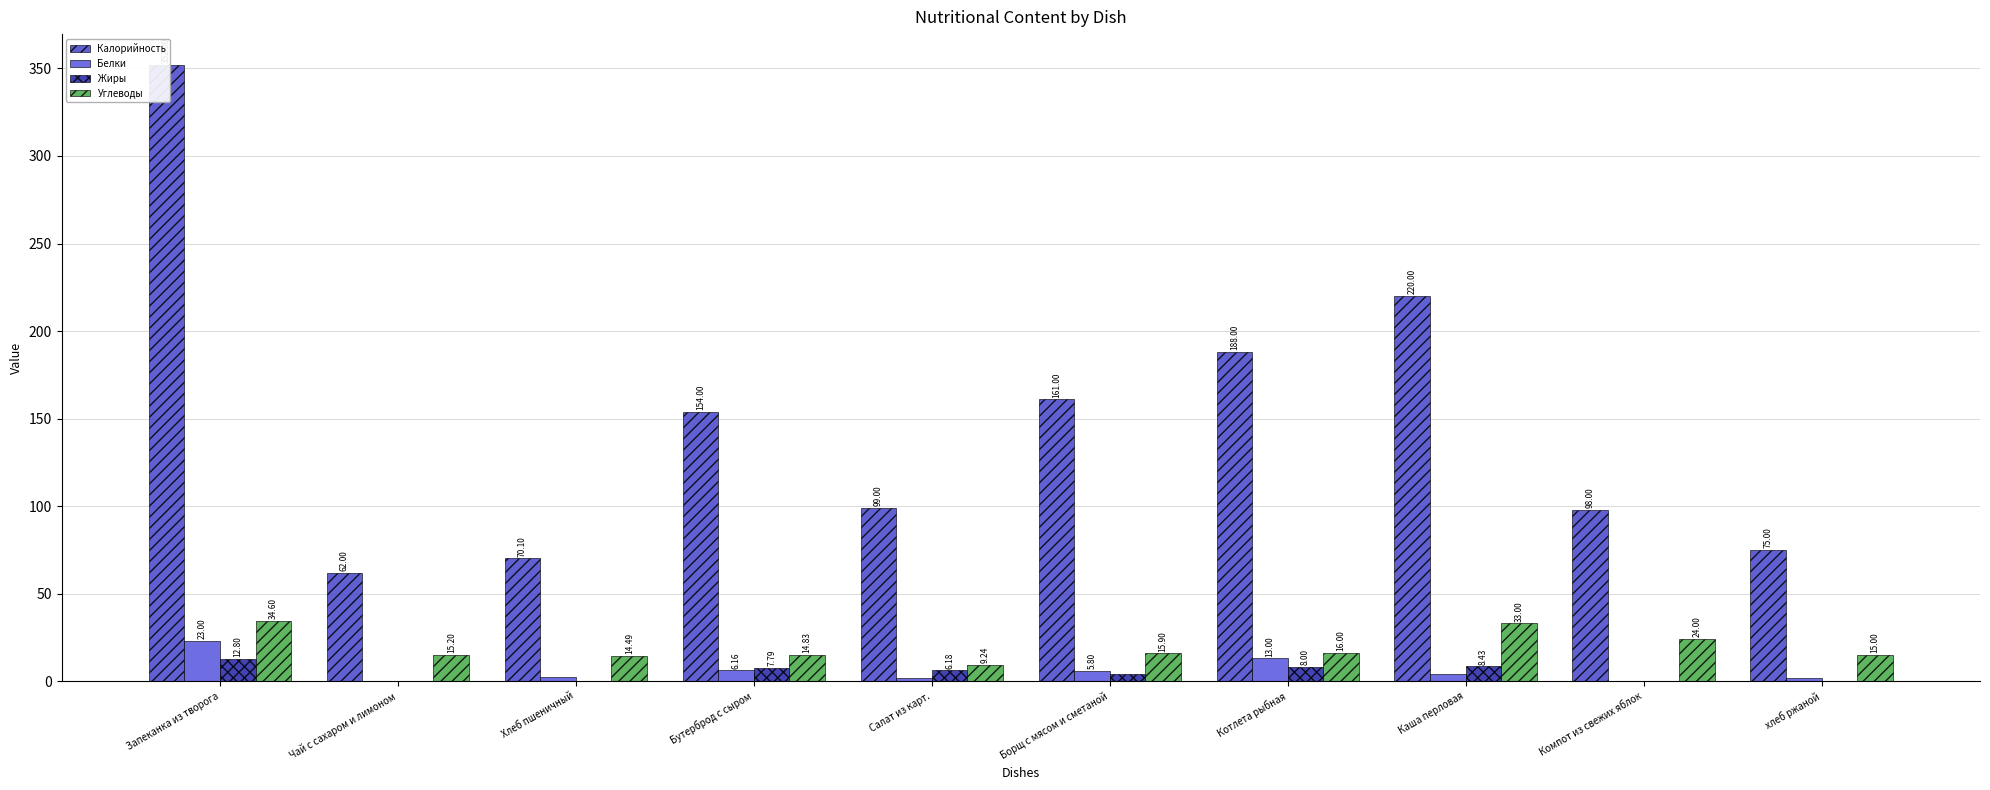

At which label does Калорийность first exceed 154?

Запеканка из творога